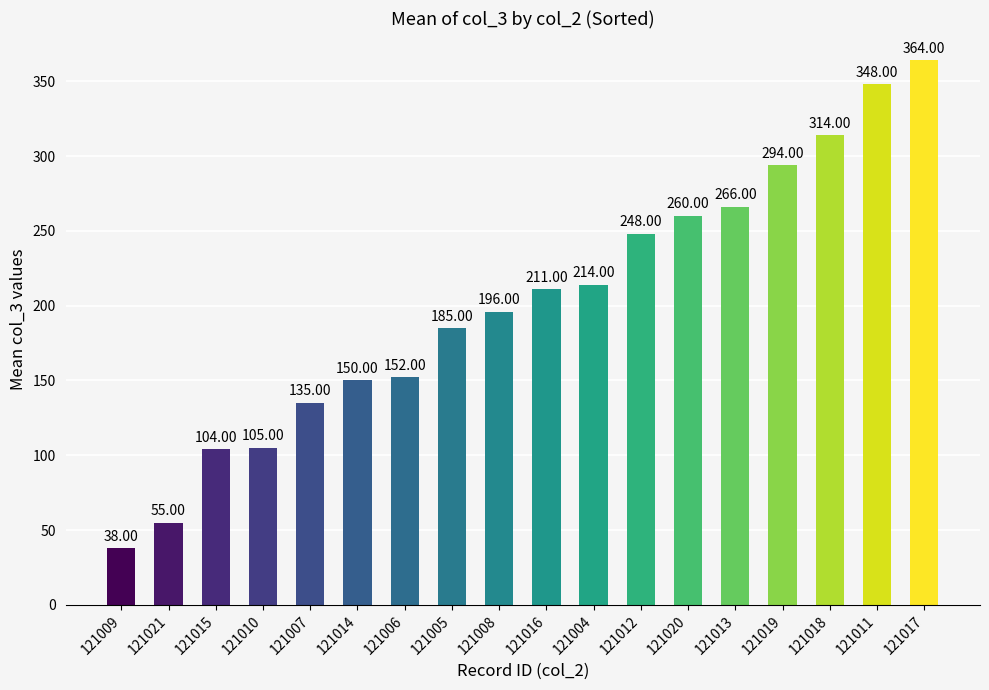

Between 121014 and 121015, which is larger?

121014